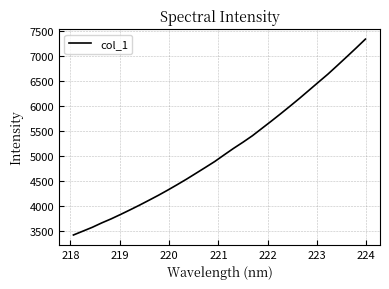

What is the greatest value displayed?

7328.5